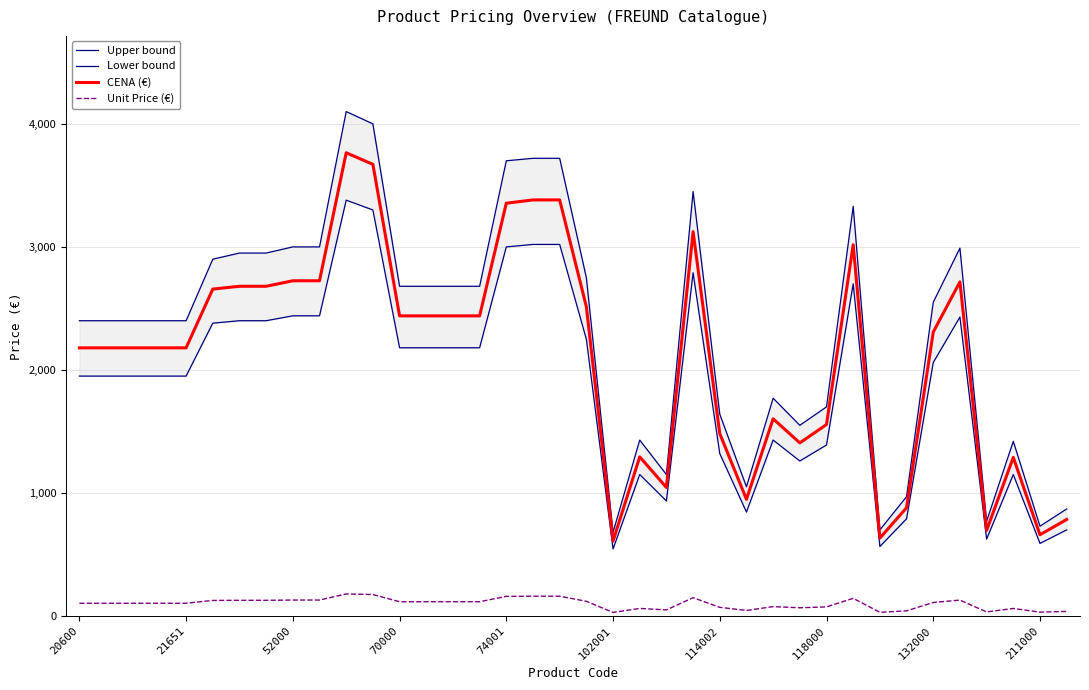

Where is the first local maximum for Lower bound?

10